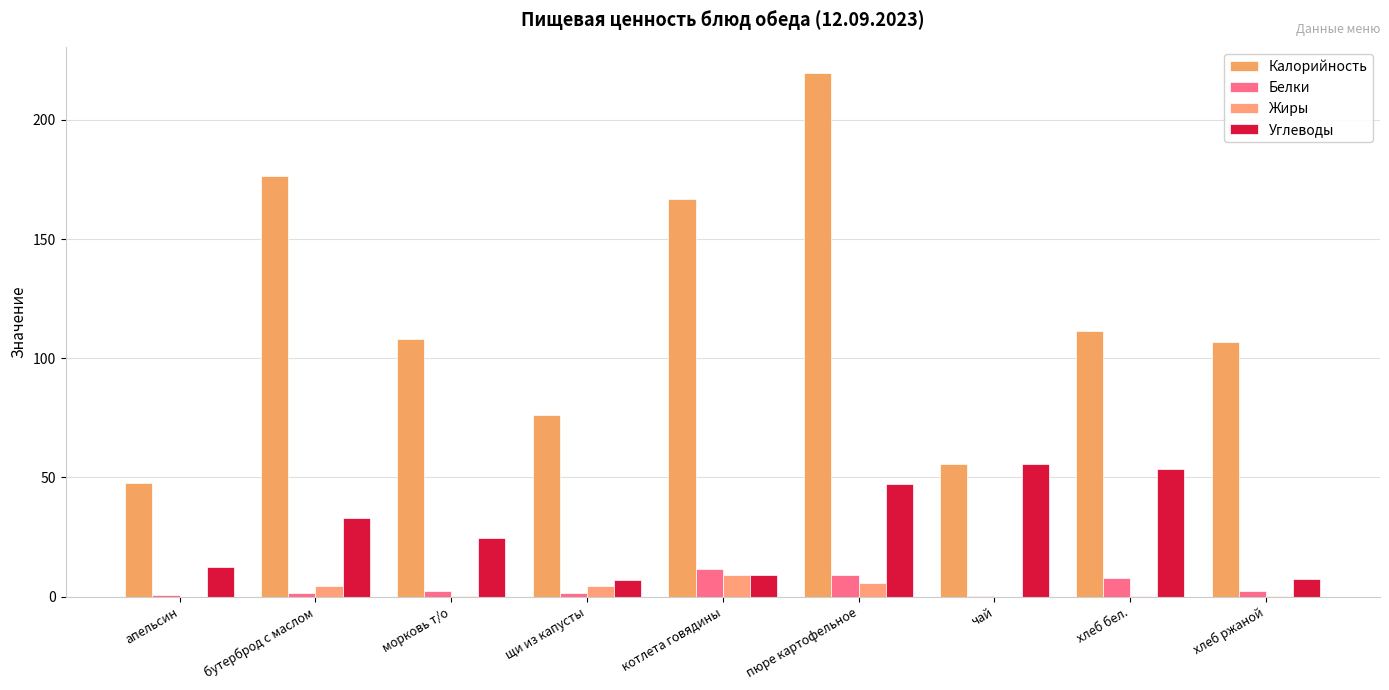

What position from the left is хлеб бел.?

8